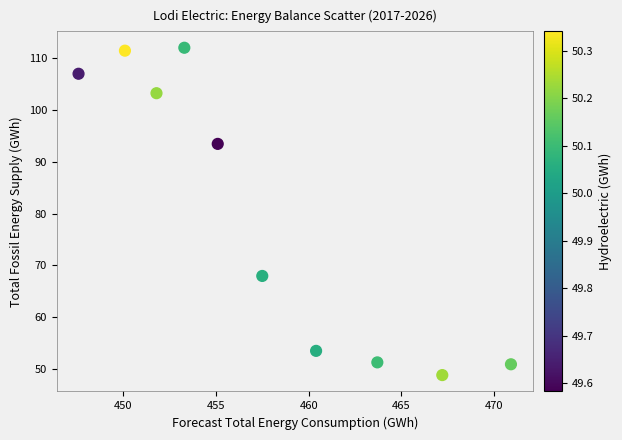

What is the range of Y values (max minus min)?

63.1